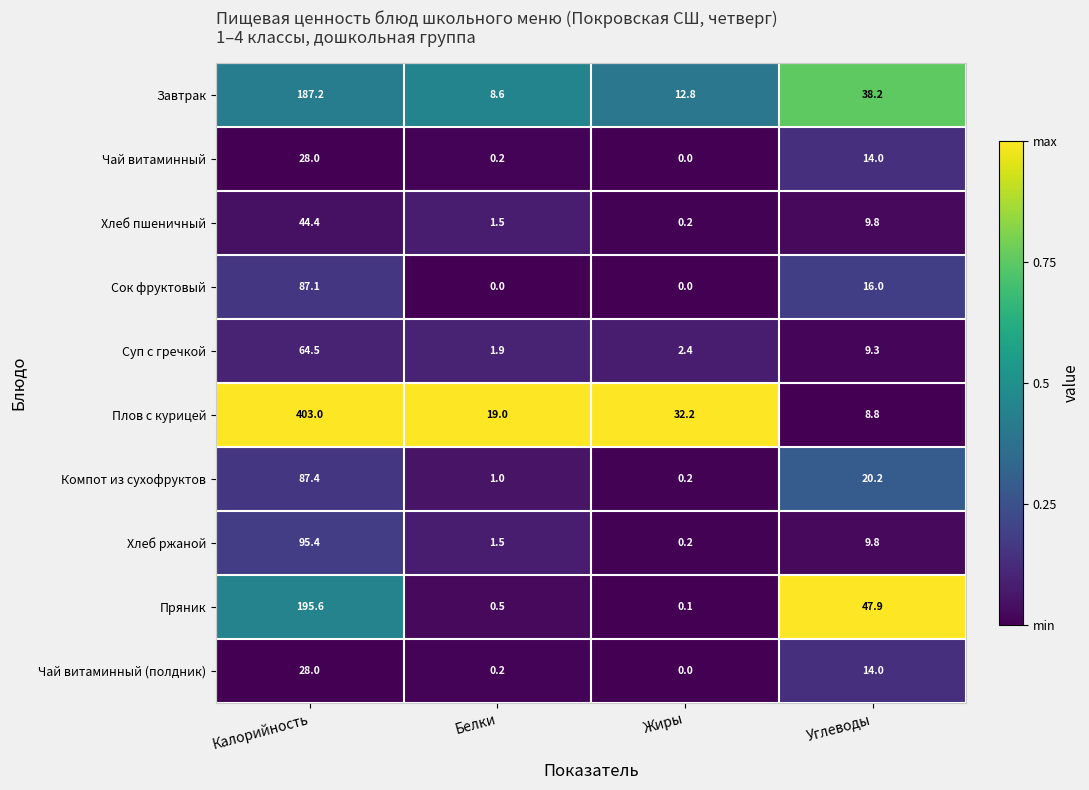

What is the greatest value displayed?

403.0